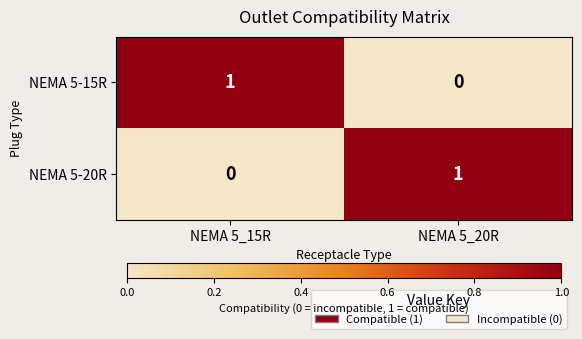

True or false: NEMA 5-15R has a value of -1 at NEMA 5_20R.

False